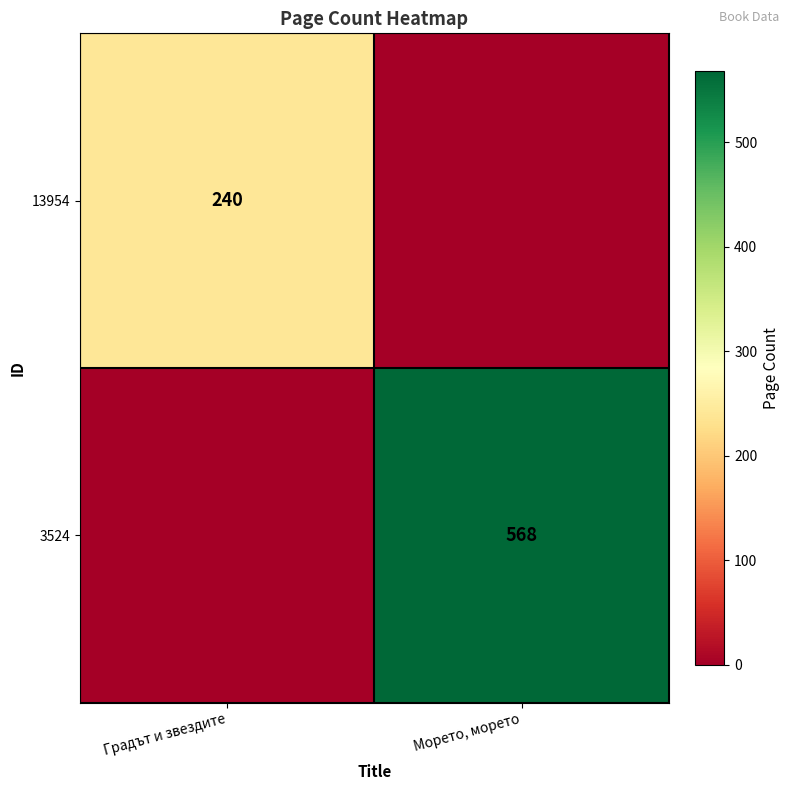

Is the value of 13954 at Градът и звездите greater than the value of 3524 at Морето, морето?

No